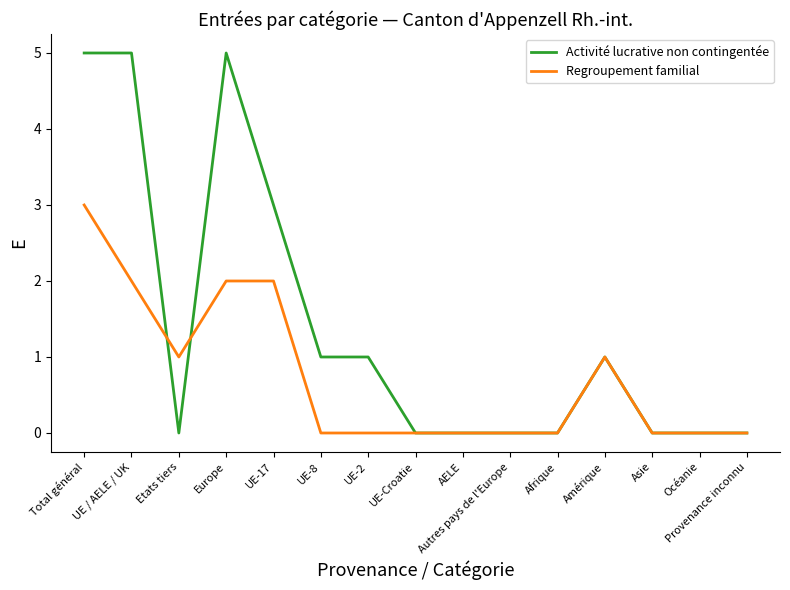

Is the value of Activité lucrative non contingentée at Europe greater than the value of Regroupement familial at Autres pays de l'Europe?

Yes